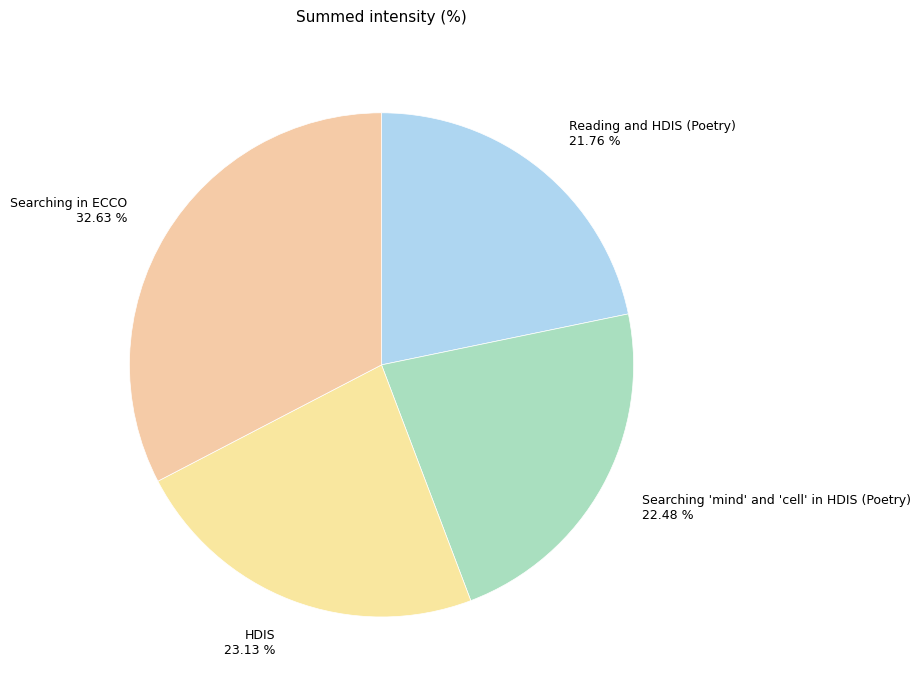

What is the ratio of the value at Searching 'mind' and 'cell' in HDIS (Poetry) to the value at Reading and HDIS (Poetry)?

1.0